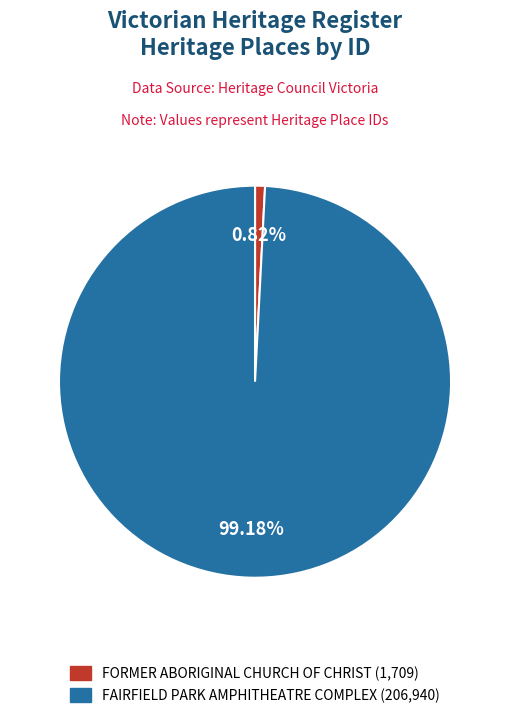

Which category accounts for the majority?

FAIRFIELD PARK AMPHITHEATRE COMPLEX